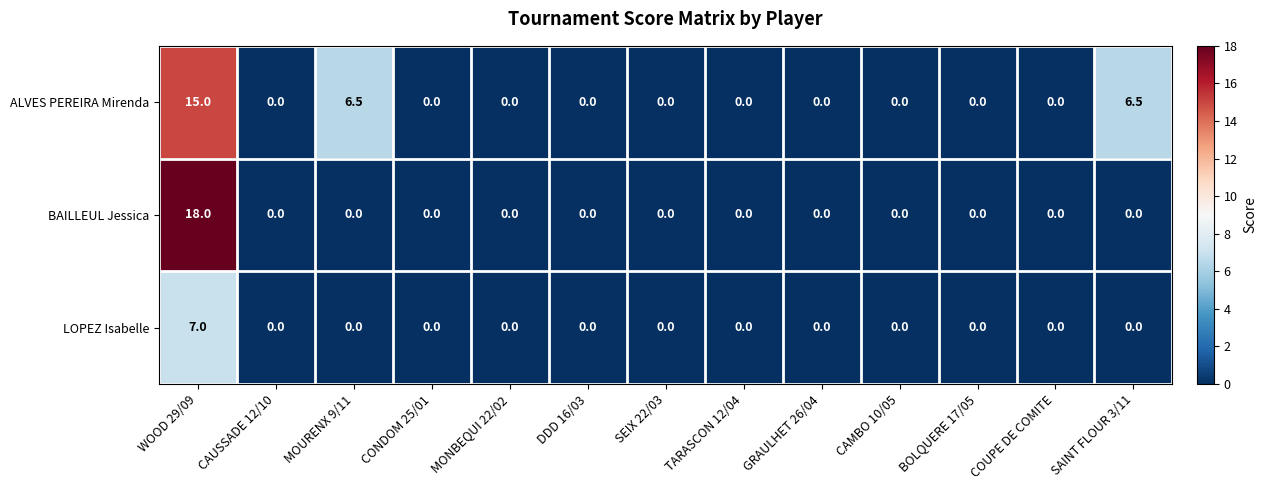

At how many categories does at least one series exceed 5?

3